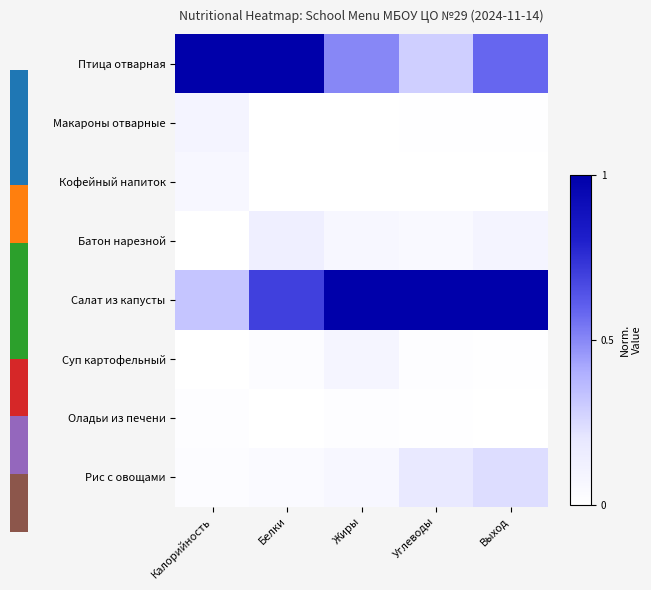

Between Калорийность and Углеводы, which is larger?

Калорийность